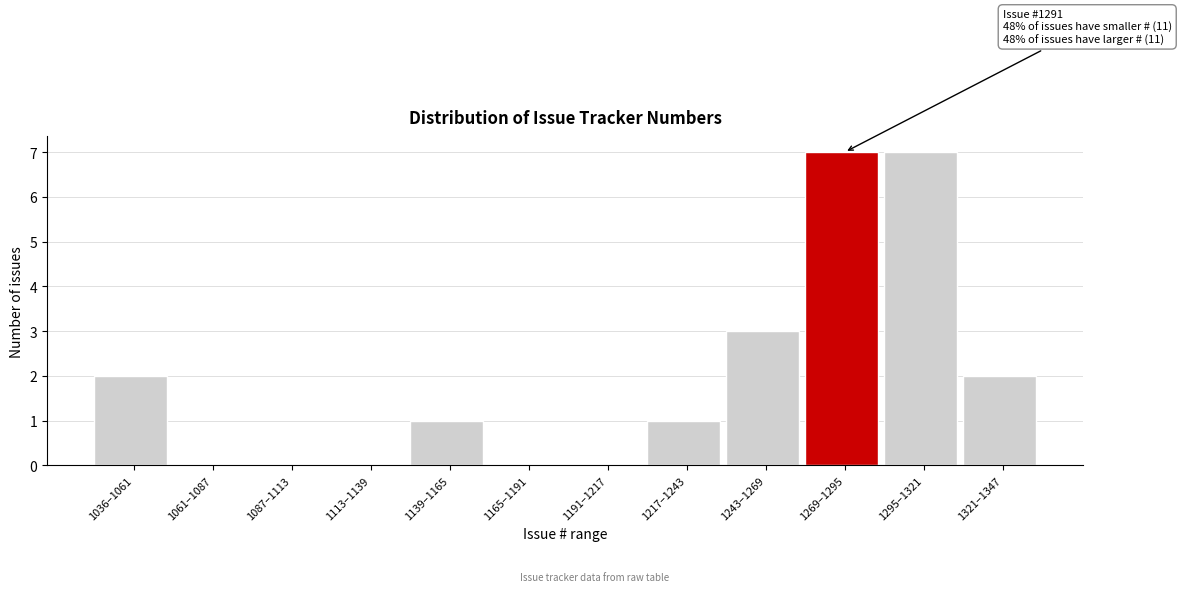

Reading left to right, transcribe all the data shown in this chart.

1036–1061=2	1061–1087=0	1087–1113=0	1113–1139=0	1139–1165=1	1165–1191=0	1191–1217=0	1217–1243=1	1243–1269=3	1269–1295=7	1295–1321=7	1321–1347=2